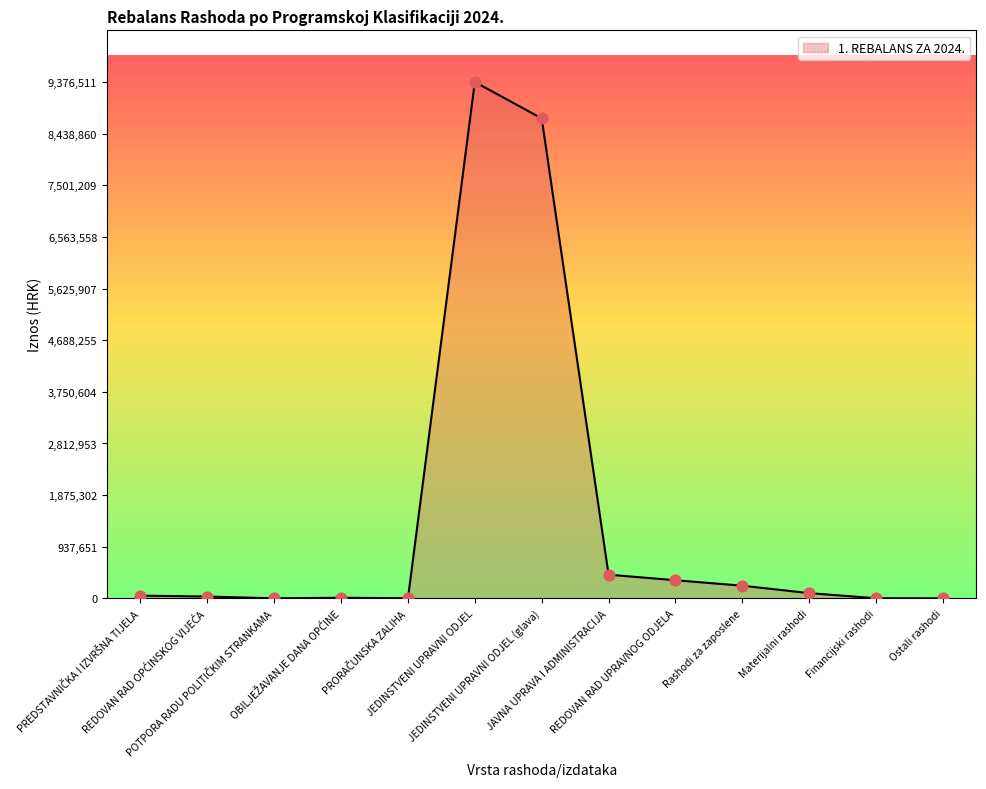

Which has a higher value, Financijski rashodi or JEDINSTVENI UPRAVNI ODJEL?

JEDINSTVENI UPRAVNI ODJEL